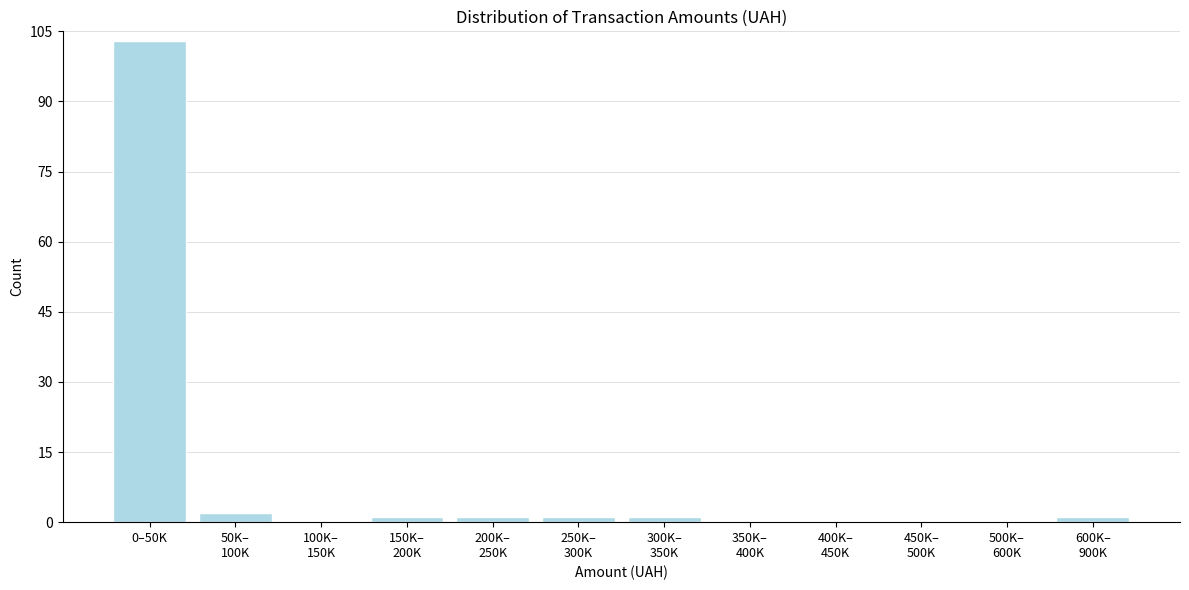

What is the sum of all values?

110